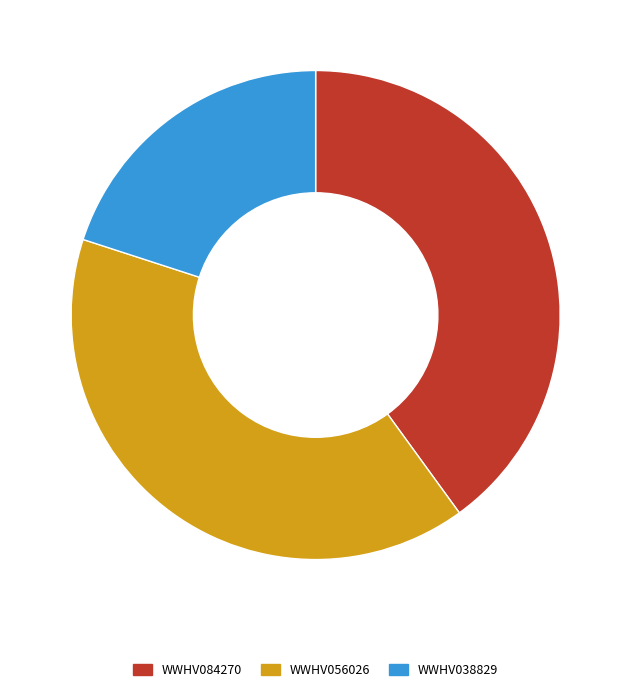

How many segments does this pie chart have?

3